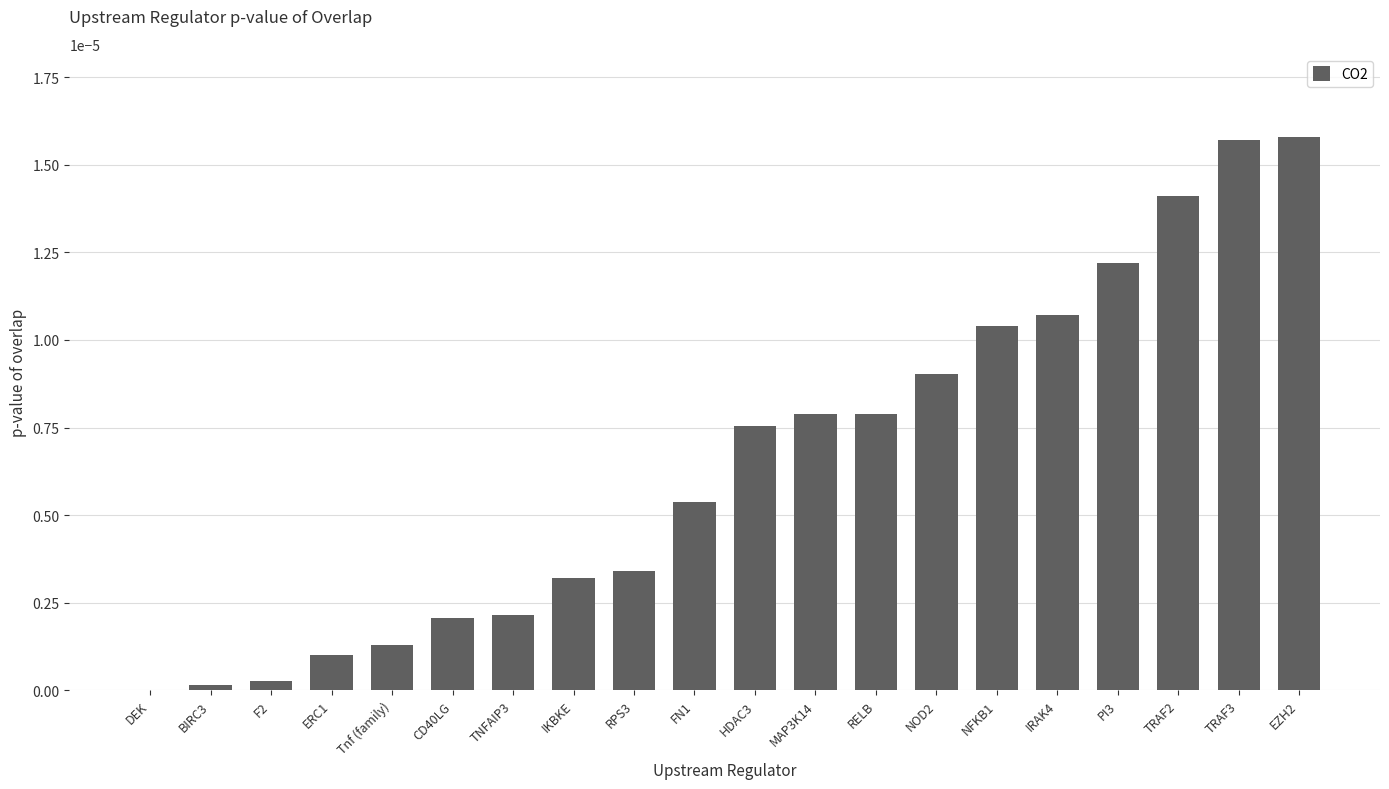

True or false: the data shows 0.0 at TRAF2.

True